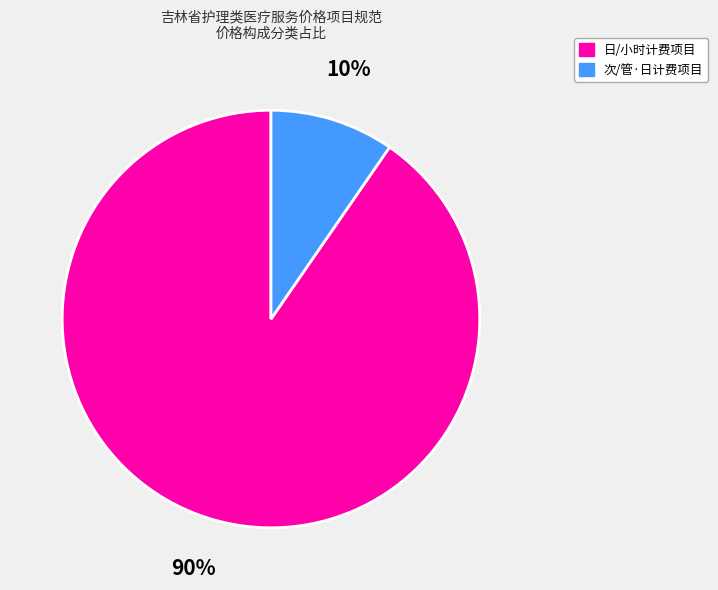

Does any single category account for the majority?

Yes